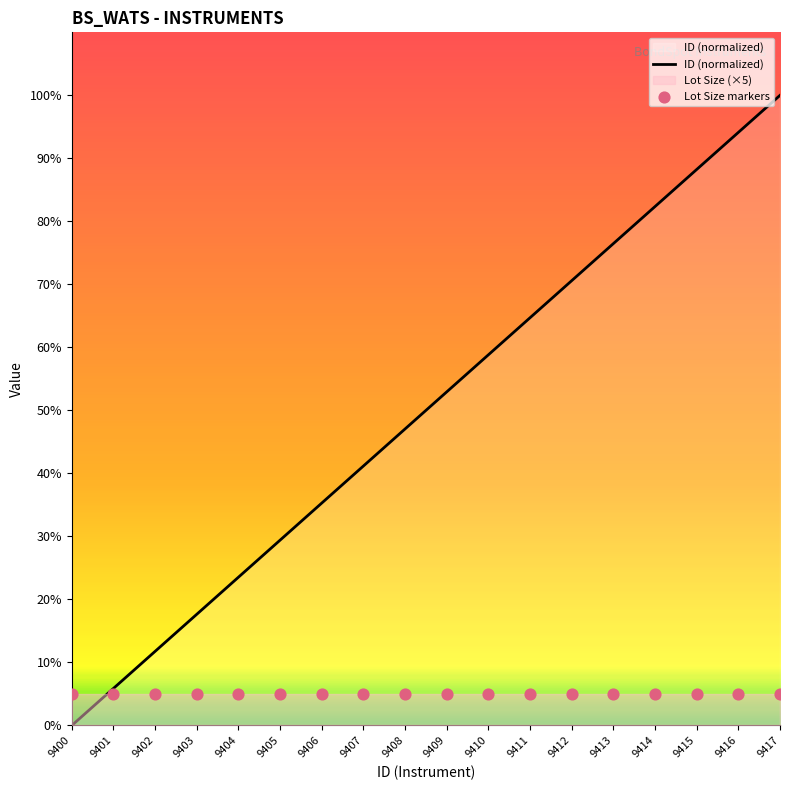

Is the value of Lot Size markers at 9408 greater than the value of ID (normalized) at 9414?

No